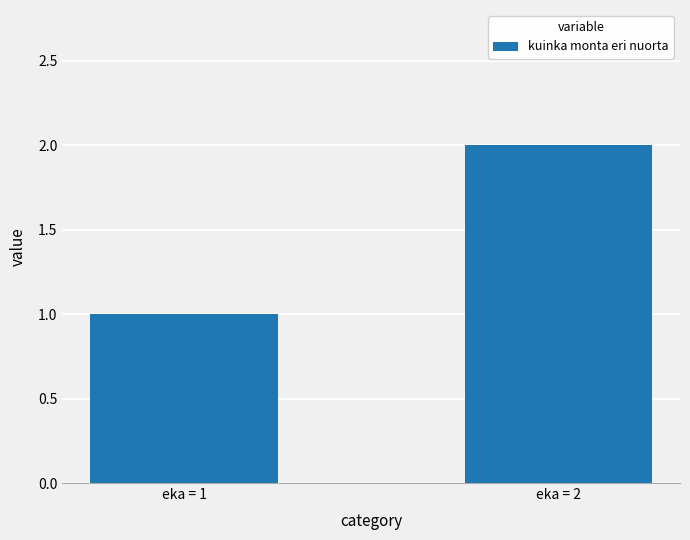

Where is the data nearest to the value 1?

eka = 1